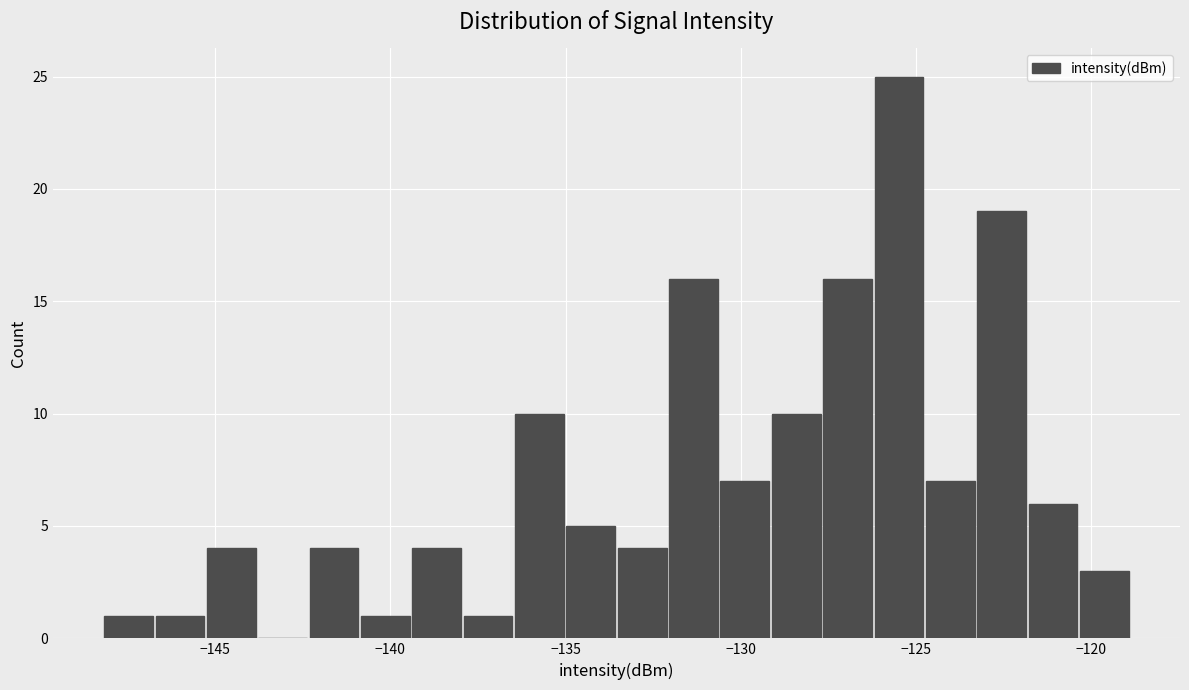

Read against the x-axis, roughly where is the centre of the tallest bar?

-125.5